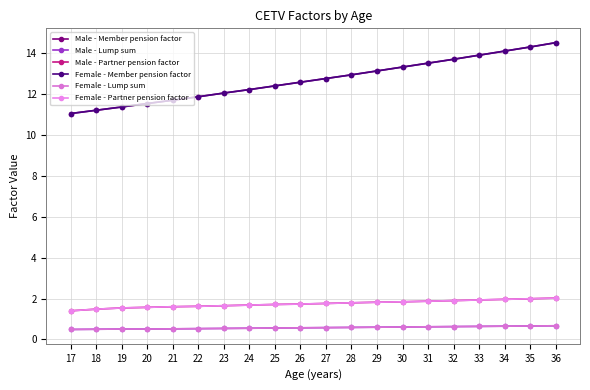

Does the chart have visible grid lines?

Yes